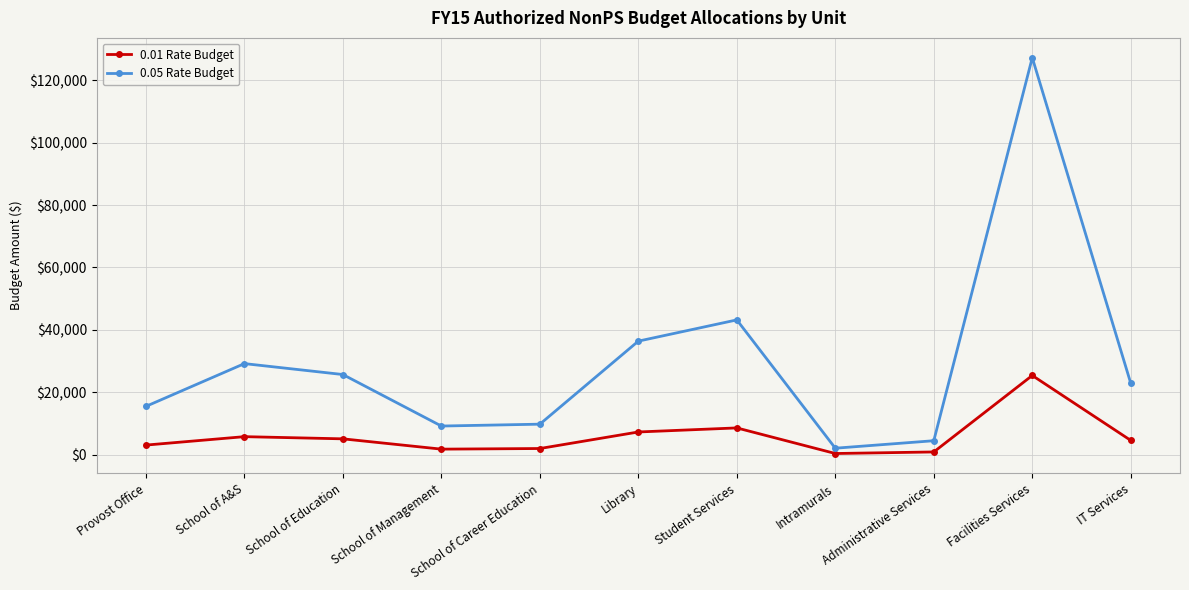

True or false: 0.05 Rate Budget has more than 0 interior local peaks.

True